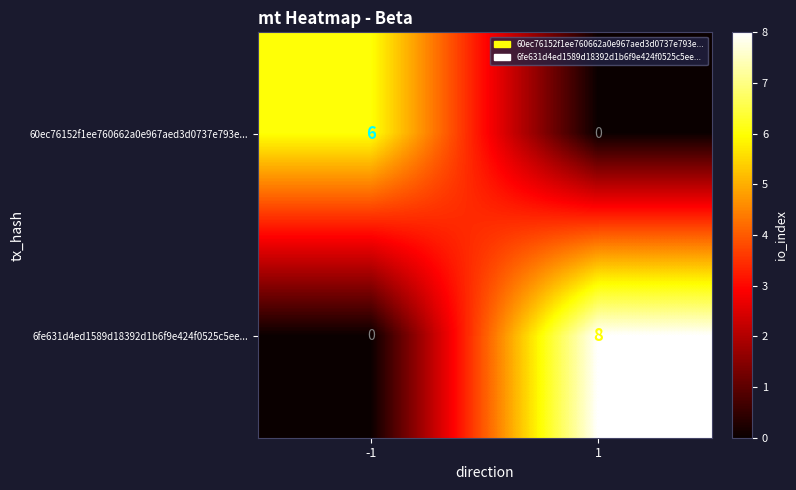

What is the average value of the 60ec76152f1ee760662a0e967aed3d0737e793e... series?

3